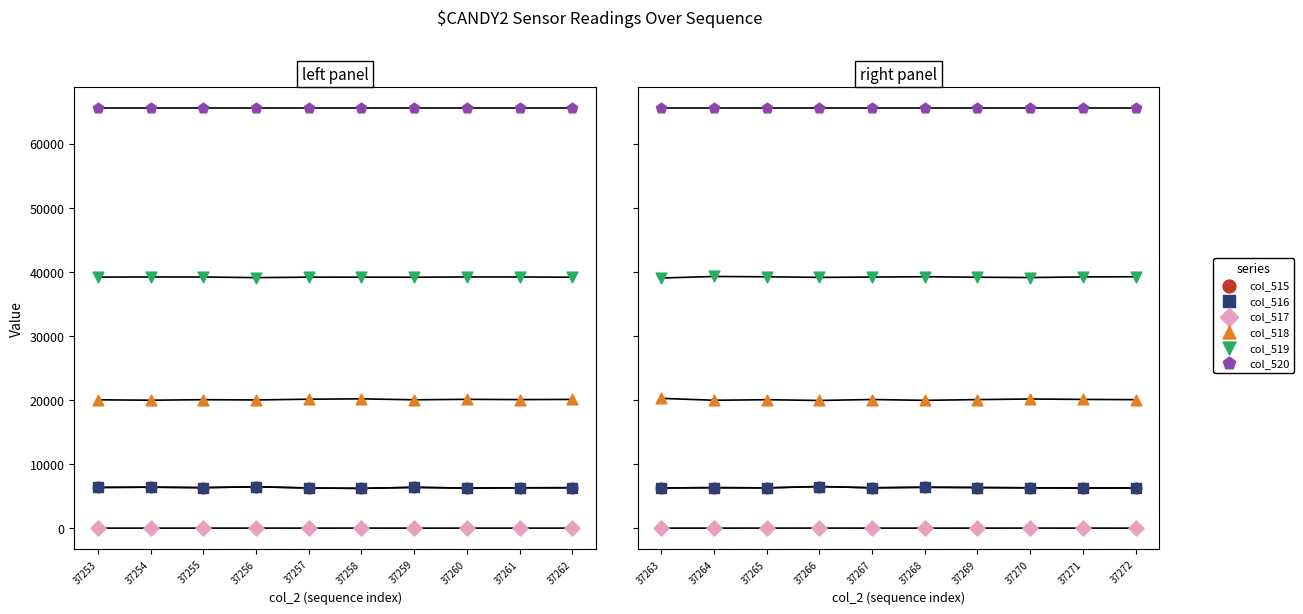

Is the value of col_517 at 37266 greater than the value of col_519 at 37269?

No